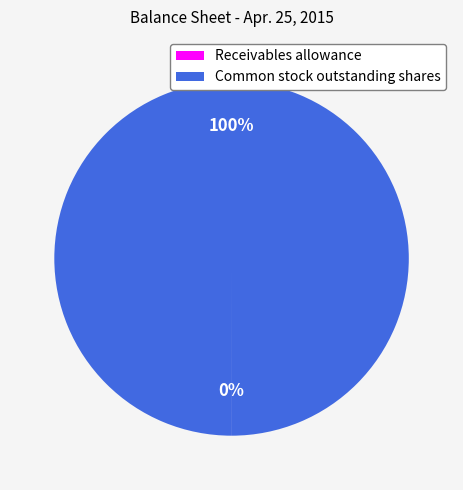

To the nearest percent, what percentage of the pie is Common stock outstanding shares?

100%